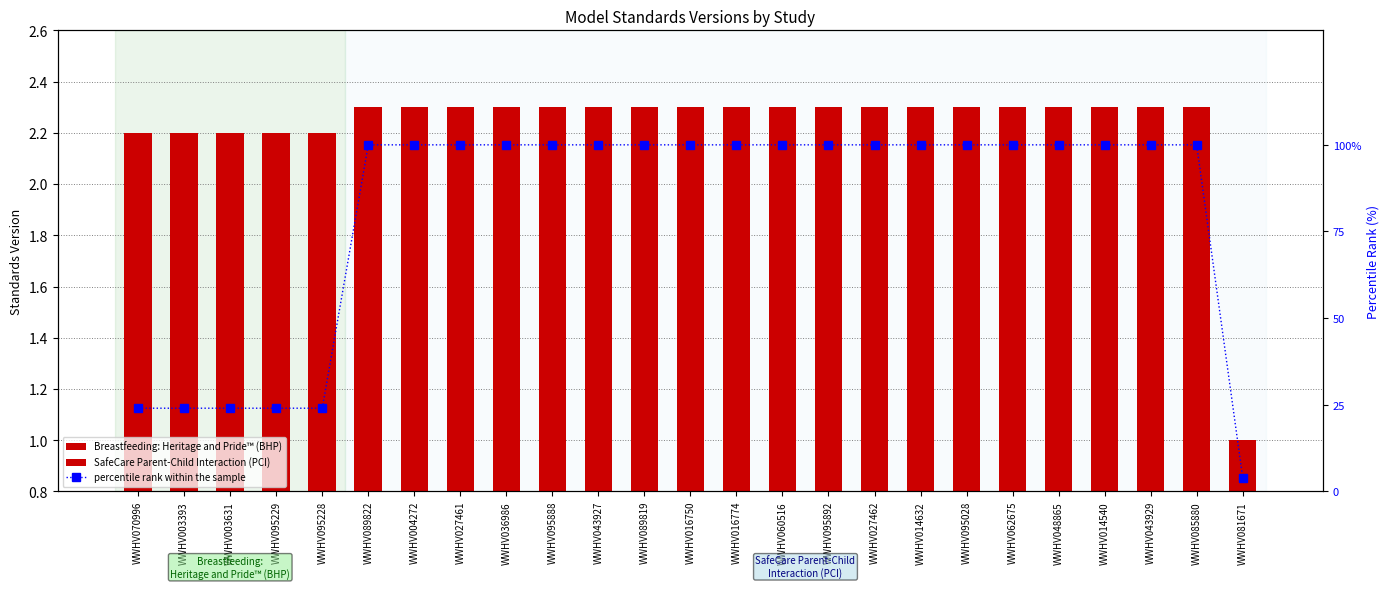

The chart shows a value of 2.3 at WWHV085880. True or false?

True